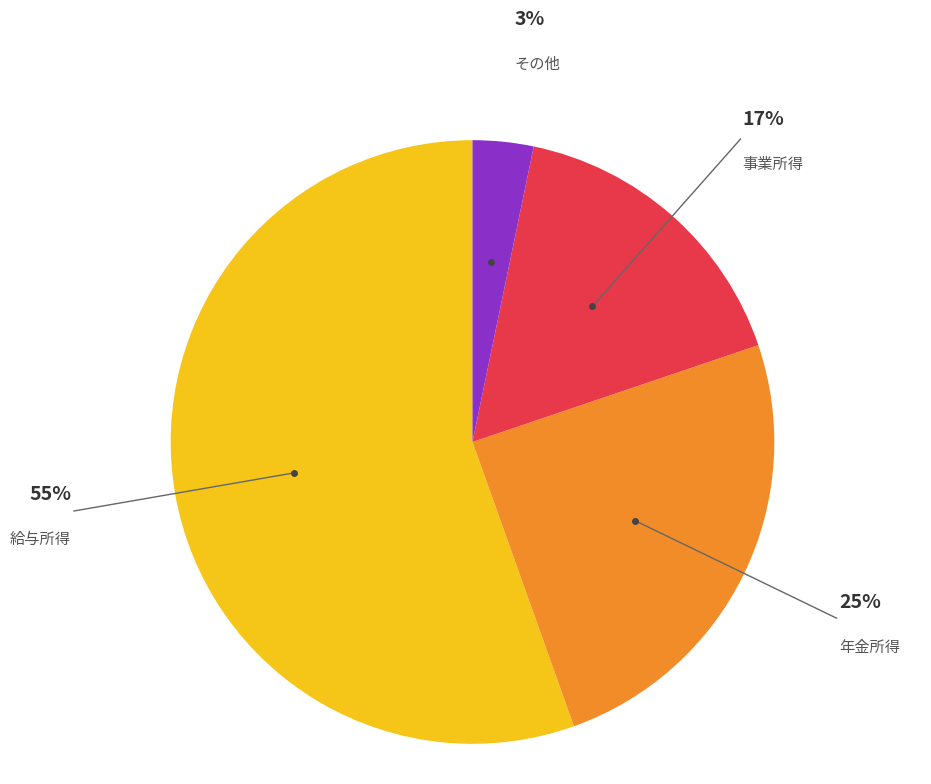

Is the sum of 事業所得 and 給与所得 greater than half?

Yes